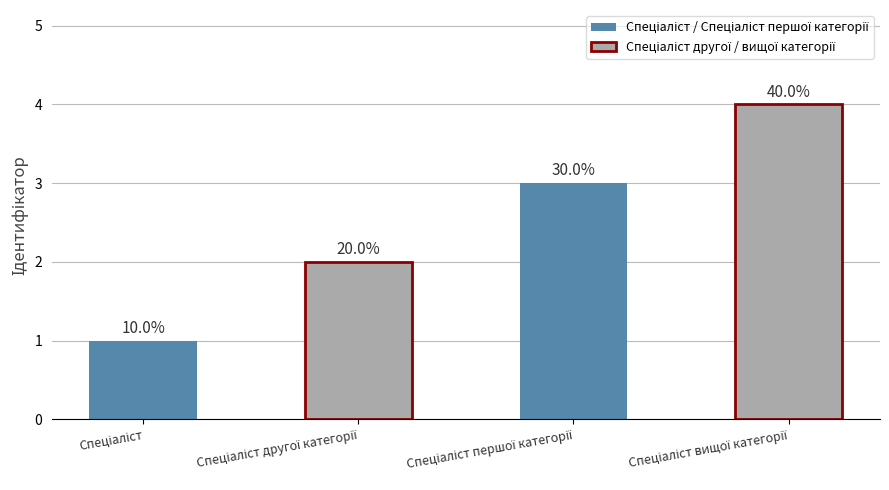

The chart shows a value of 1 at Спеціаліст другої категорії. True or false?

False